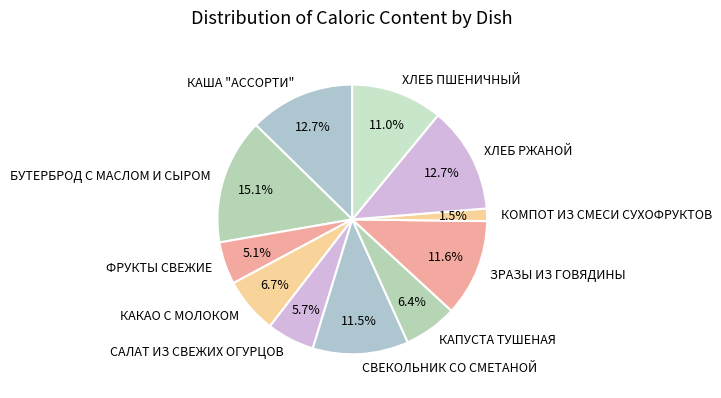

The ФРУКТЫ СВЕЖИЕ slice represents 5% of the pie. True or false?

True